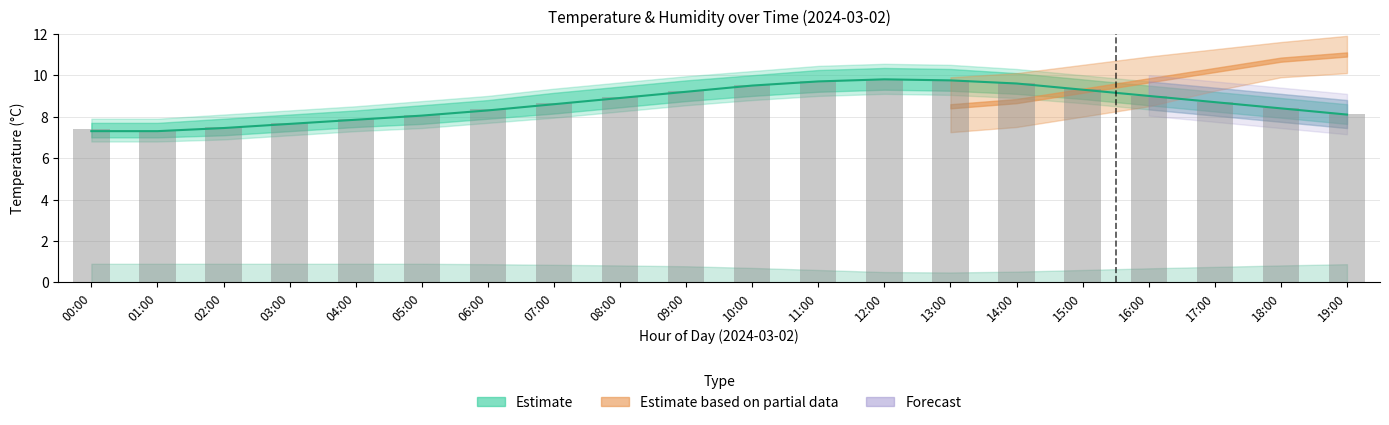

What is the difference between the values at 16:00 and 17:00?

0.3